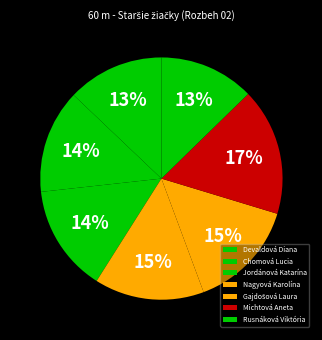

How many slices are in this pie chart?

7